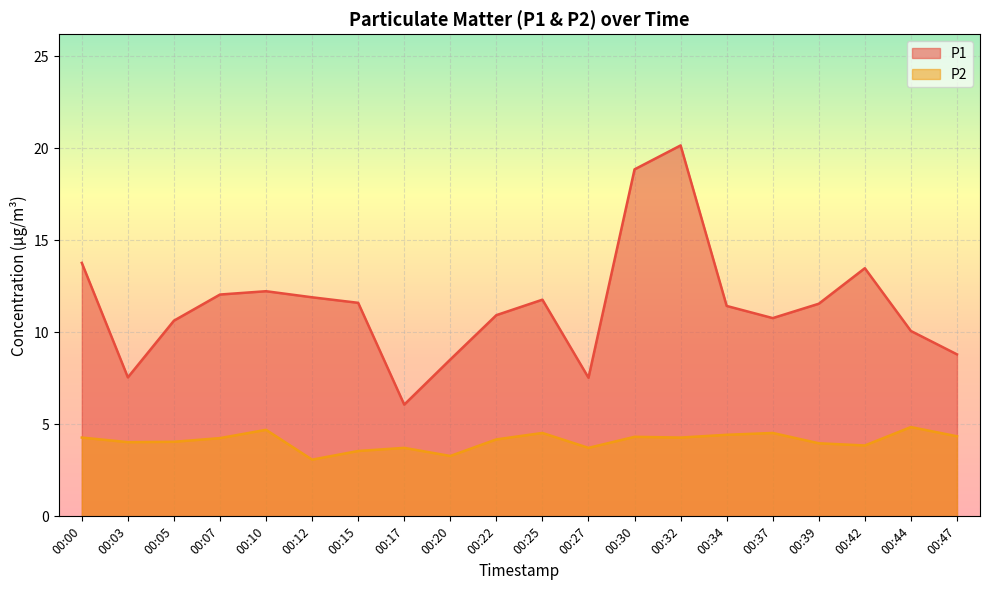

What is the difference between the highest and lowest values at 00:05?

6.6